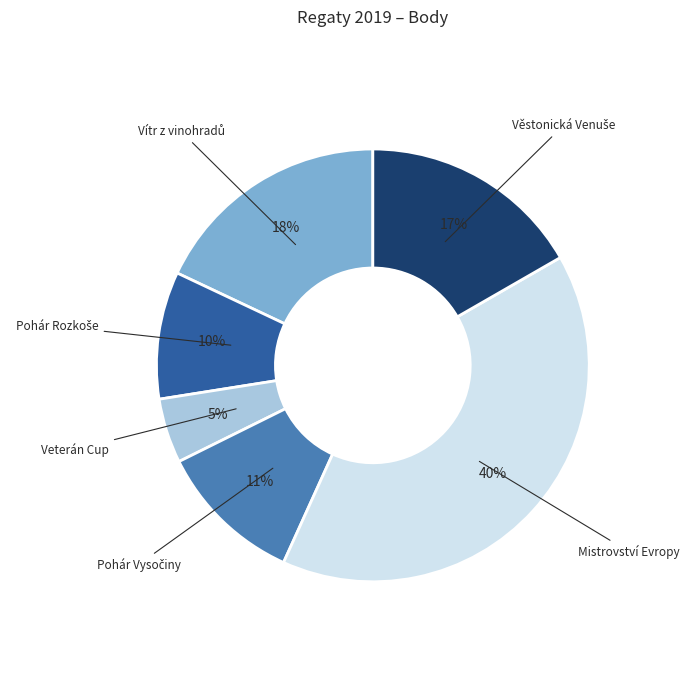

Does any single category account for the majority?

No